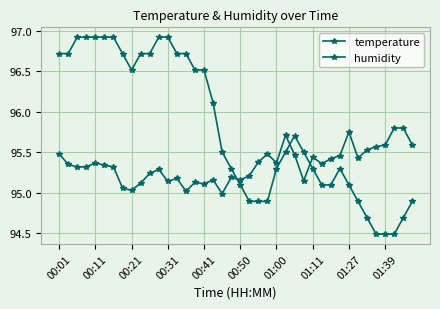

How many data points in temperature are less than 95?

10